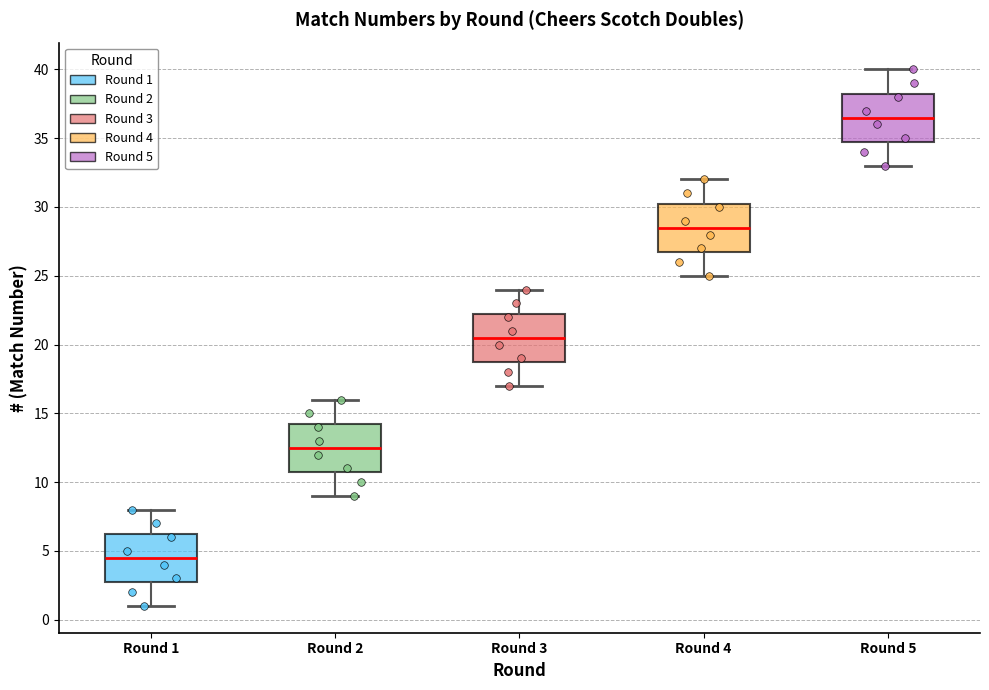

Reading left to right, read every box against the y-axis: the position of its median line, the range the box covers, and the ends of its whiskers. The values are not printed on the chart, so give them approximately, as read against the axis.

Round 1: median 4.5, box 3.0 to 6.5, whiskers 1.0 to 8.0
Round 2: median 12.5, box 11.0 to 14.5, whiskers 9.0 to 16.0
Round 3: median 20.5, box 19.0 to 22.5, whiskers 17.0 to 24.0
Round 4: median 28.5, box 27.0 to 30.5, whiskers 25.0 to 32.0
Round 5: median 36.5, box 35.0 to 38.5, whiskers 33.0 to 40.0